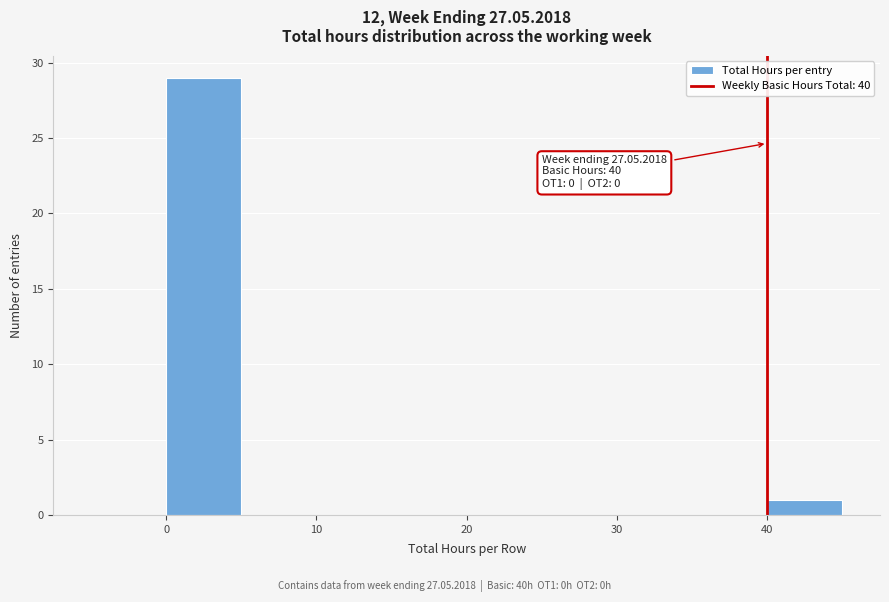

Over which range of the x-axis is the bar tallest?

0 to 5